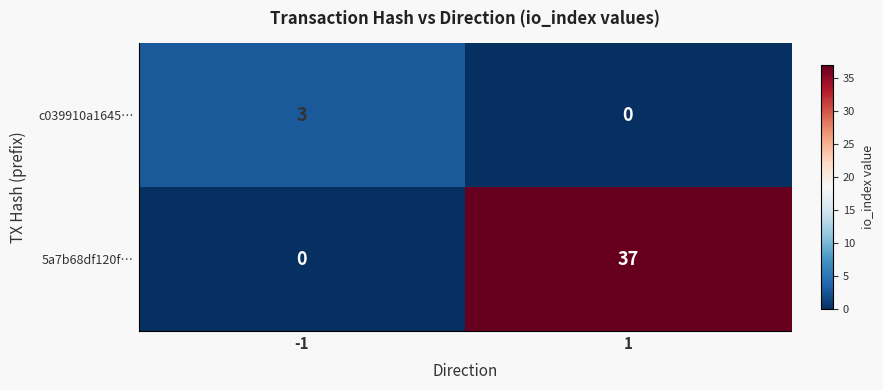

The value of 5a7b68df120f… at -1 is 11. True or false?

False